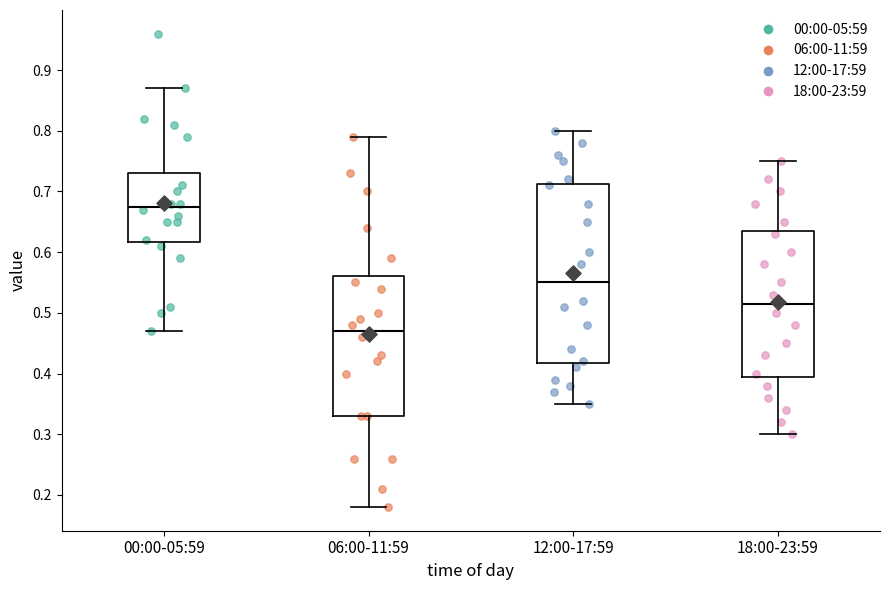

Where is the upper edge of the box for 18:00-23:59 on the y-axis? The values are not printed on the chart, so give them approximately, as read against the axis.

0.64